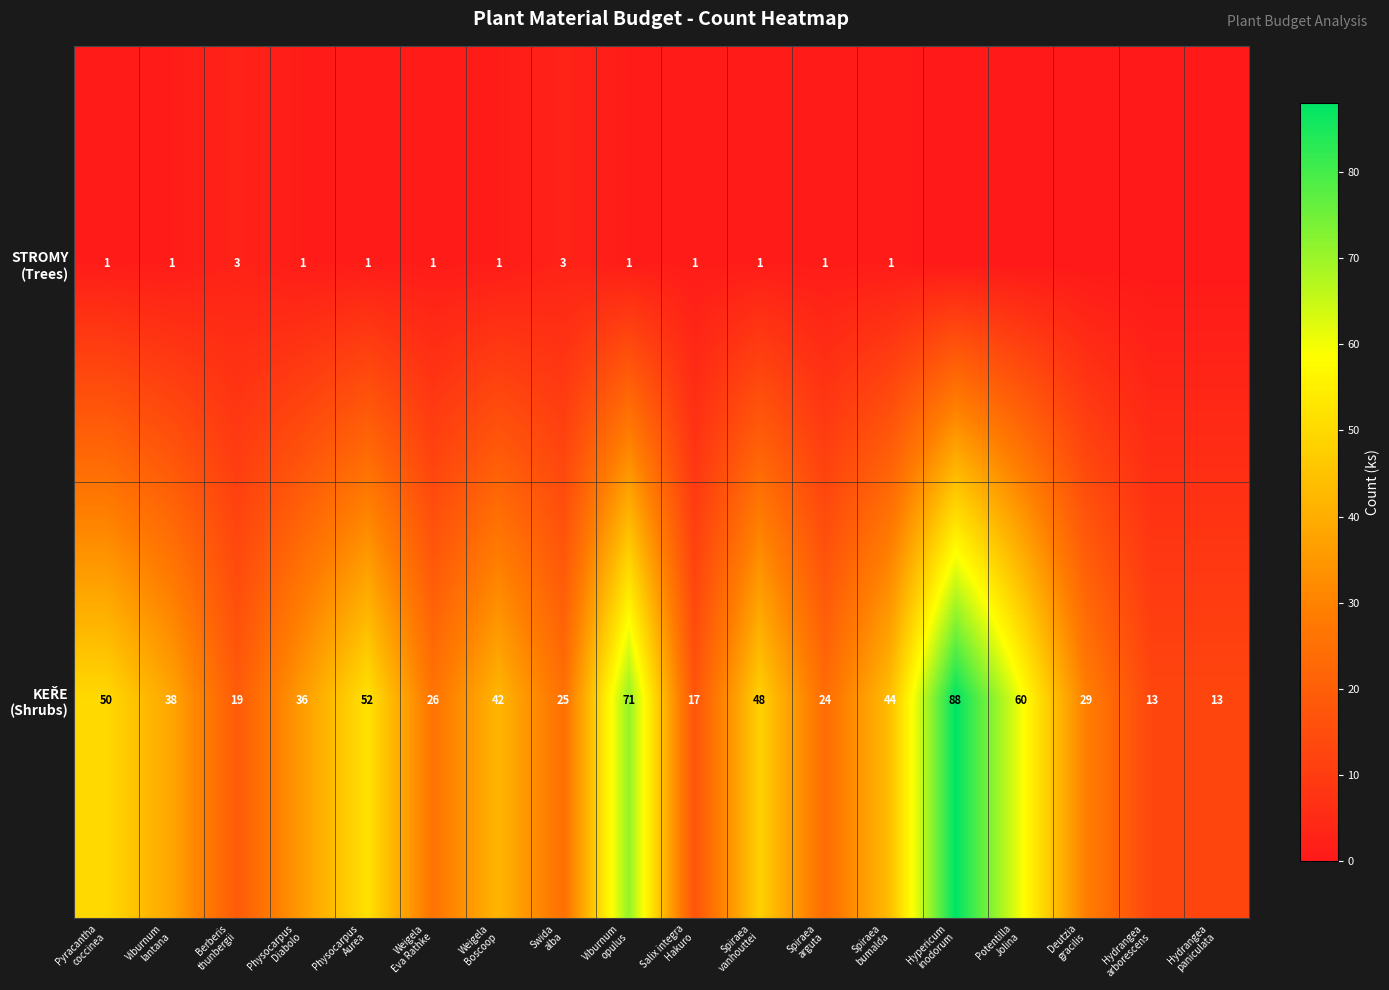

List the series in order of their peak value, highest first.

KEŘE (Shrubs), STROMY (Trees)